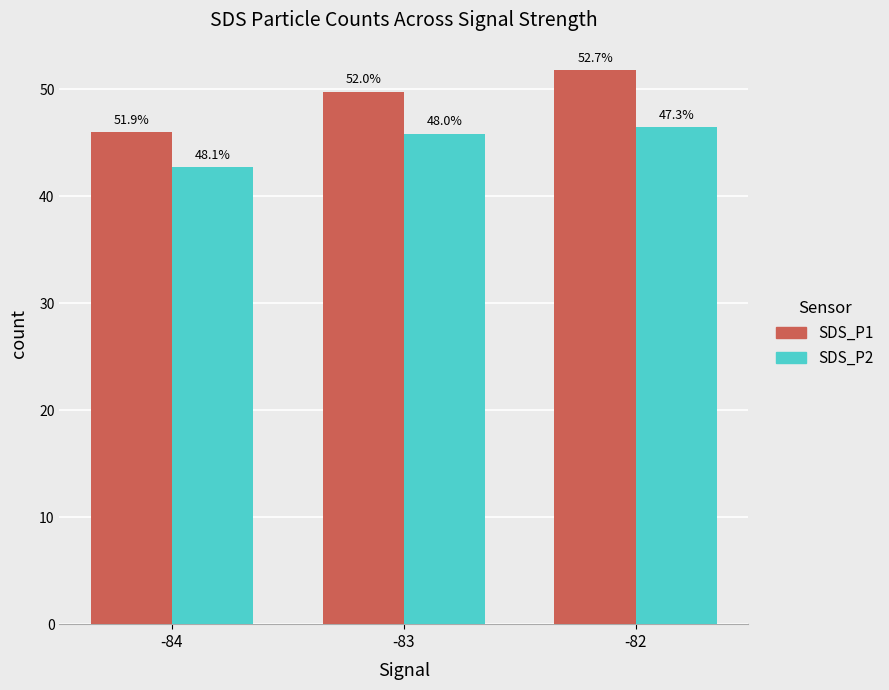

How many bars are there in each group?

2